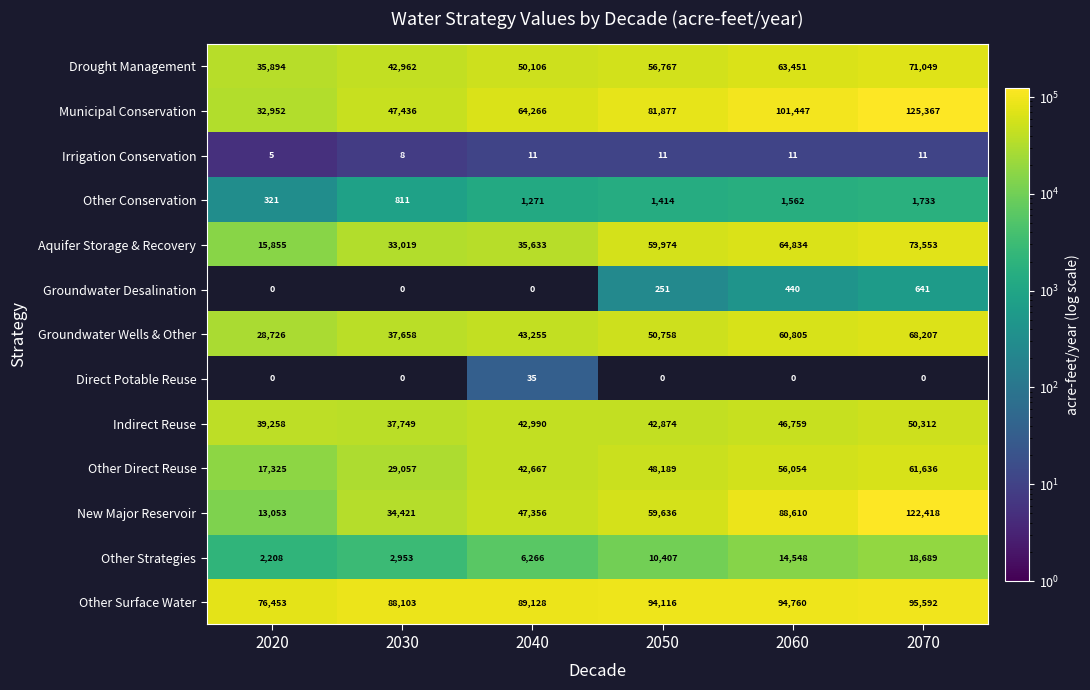

At which category is the sum across all series the highest?

2070